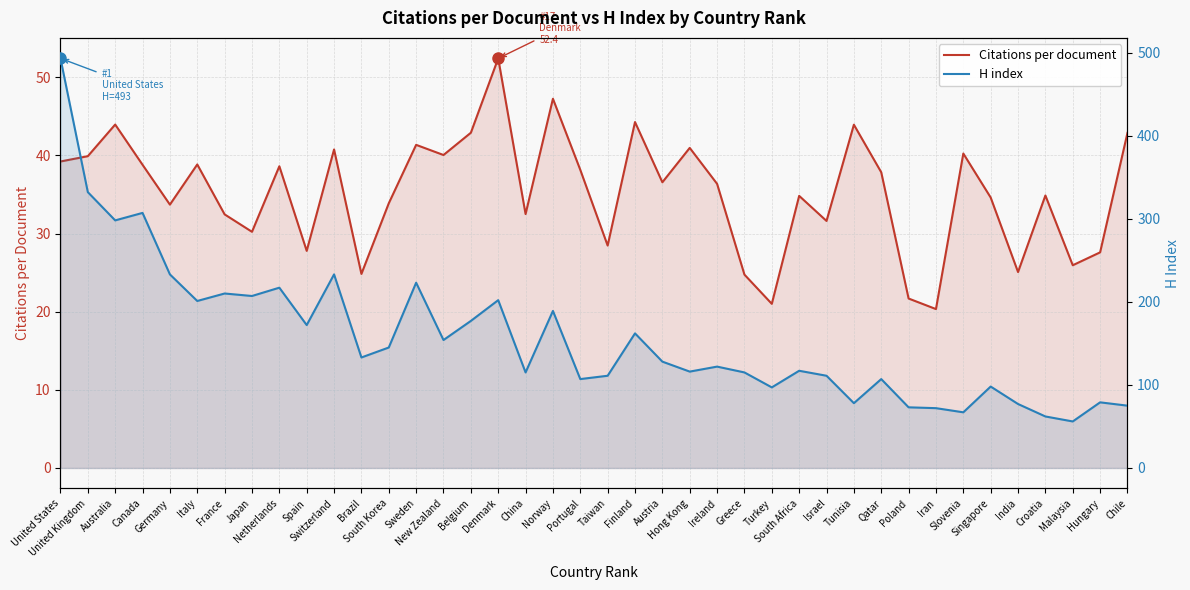

Rank the series by their maximum value, from lowest to highest.

Citations per document, H index